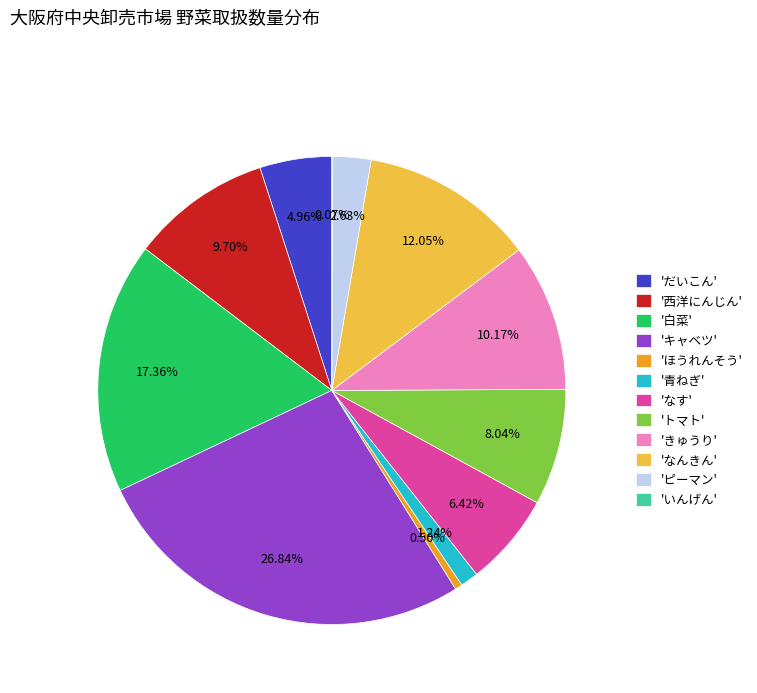

Which category has the biggest portion of the pie?

'キャベツ'